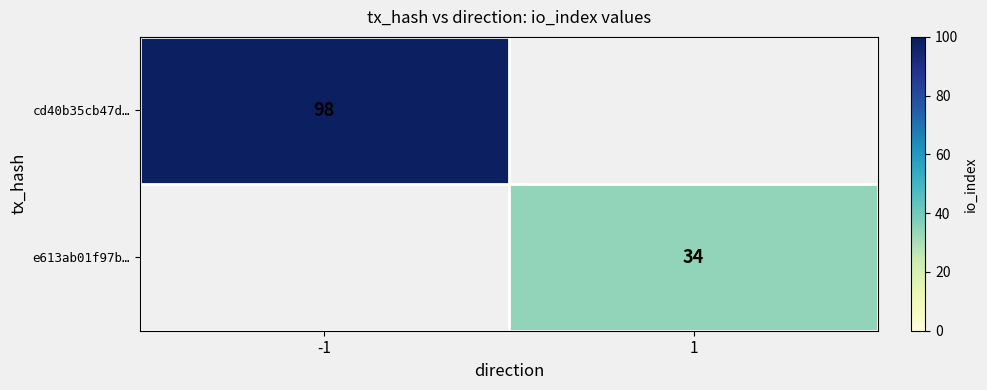

True or false: cd40b35cb47d… has a value of 98 at -1.

True